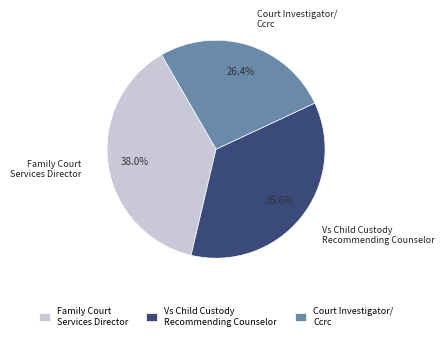

Is there any slice that represents more than half of the pie?

No